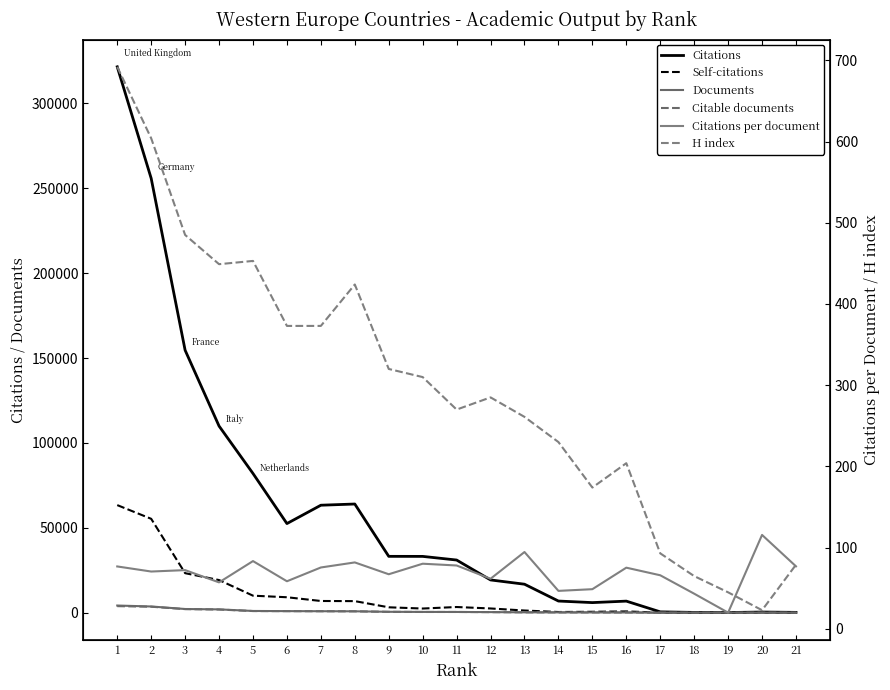

What is the total value across all series at 3?

182599.3